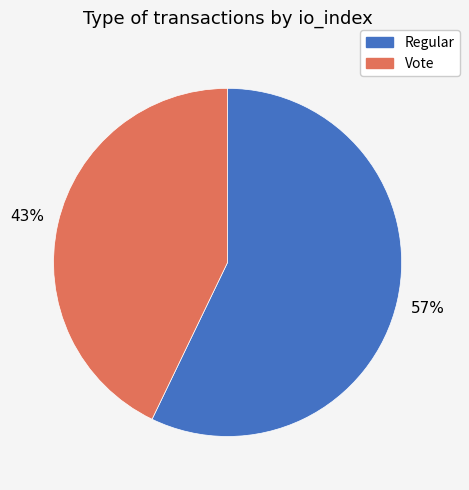

True or false: Vote accounts for 43% of the total.

True